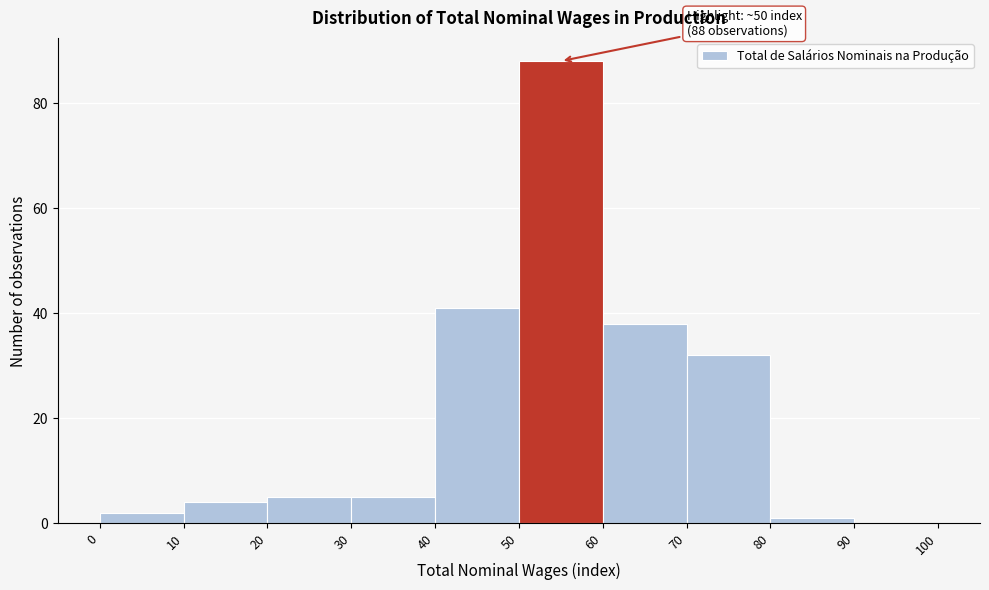

Which range on the x-axis has the tallest bar?

50 to 60